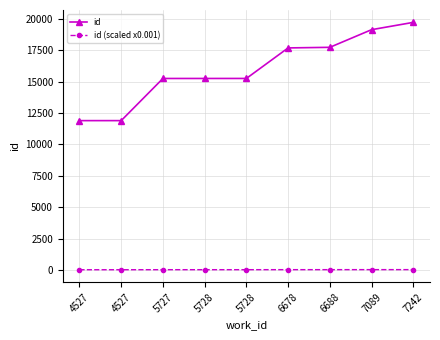

The value of id (scaled x0.001) at 6678 is 17.7. True or false?

True